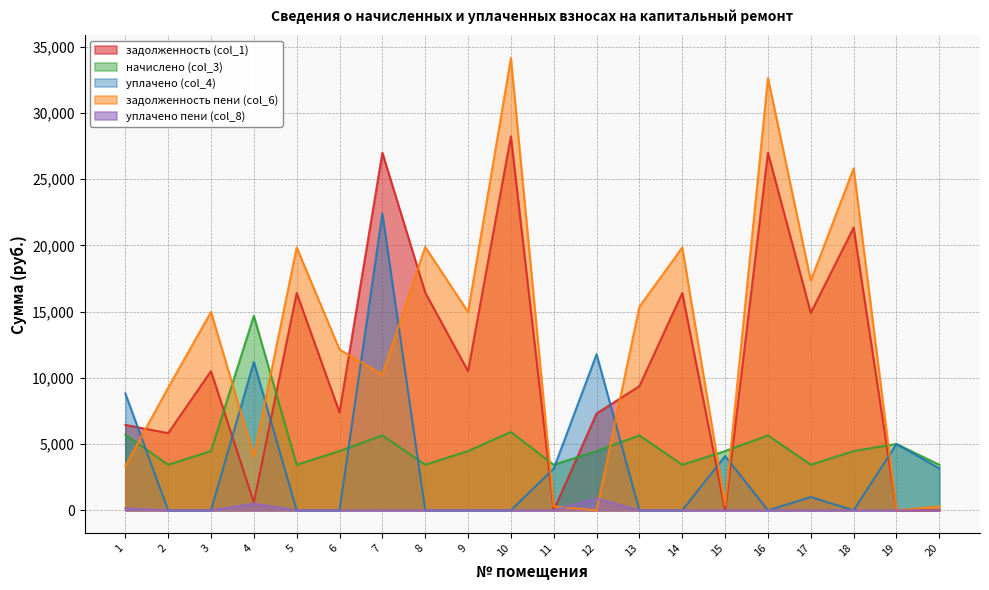

What are all the series names shown in the legend?

задолженность (col_1), начислено (col_3), уплачено (col_4), задолженность пени (col_6), уплачено пени (col_8)